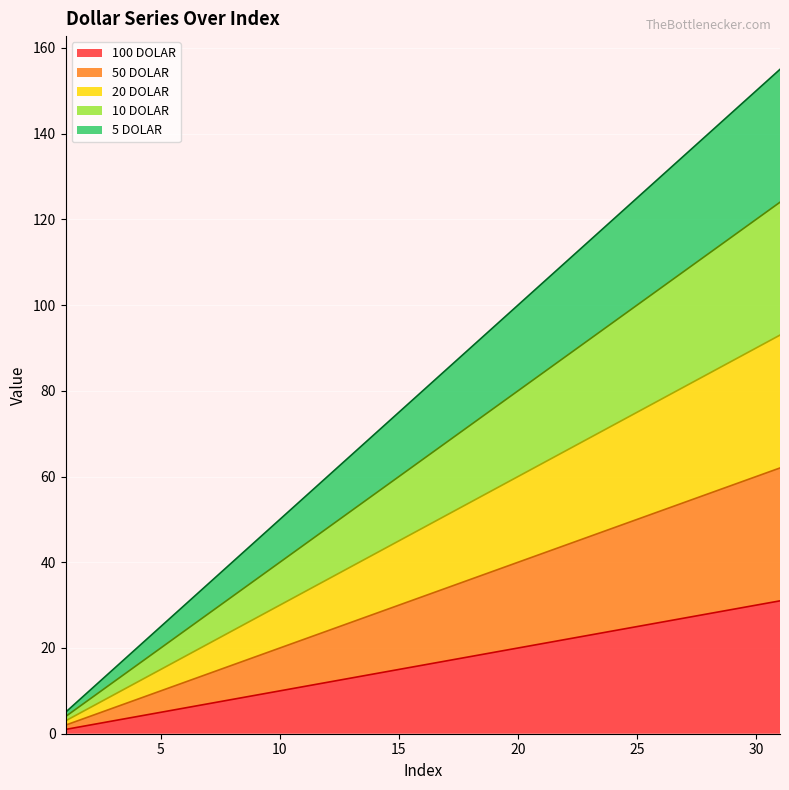

What is the difference between the 5 DOLAR values at 16 and 2?

70